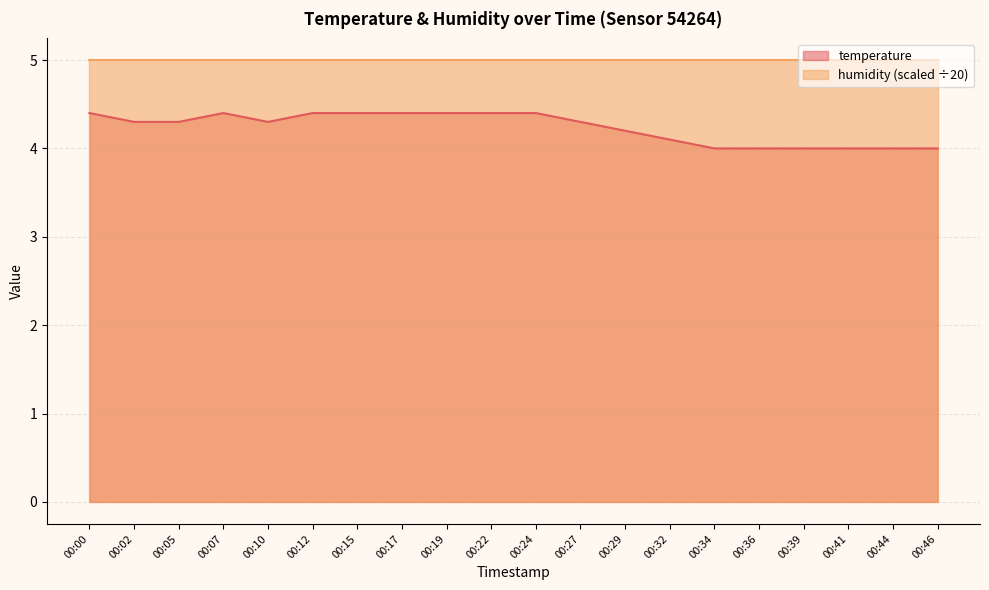

Which category has the lowest value across all series?

00:34